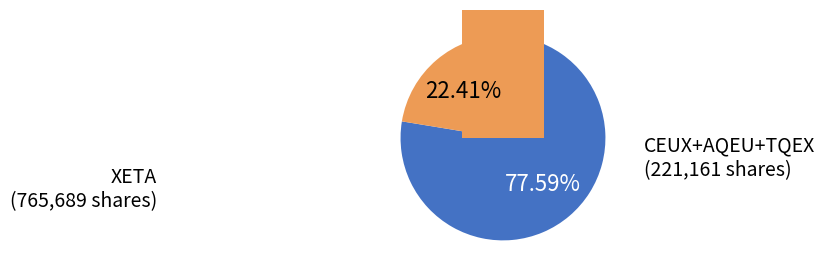

Does CEUX account for over 50% of the chart?

No